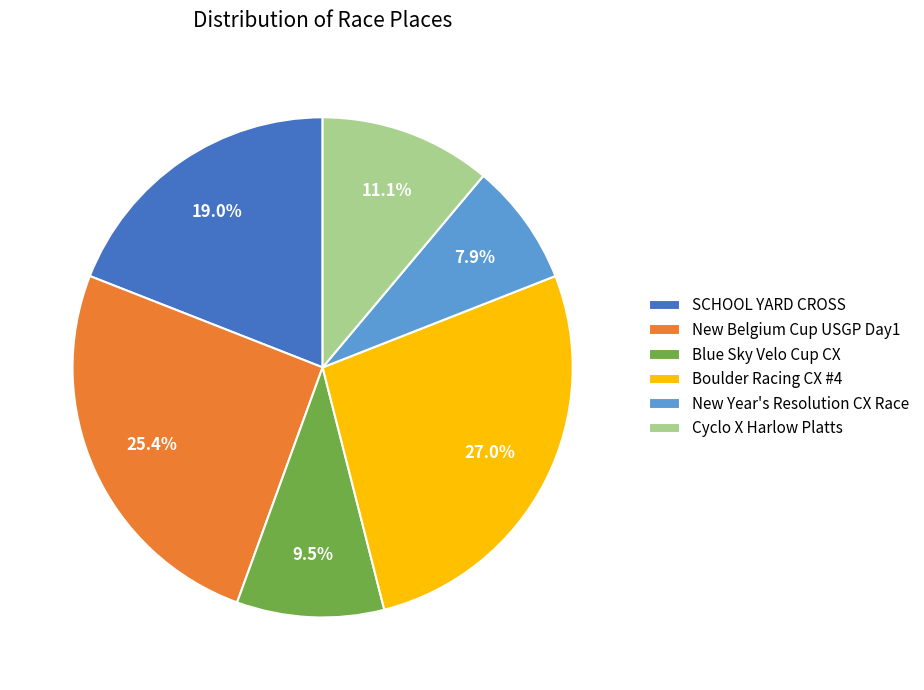

To the nearest percent, what is the average slice percentage?

17%